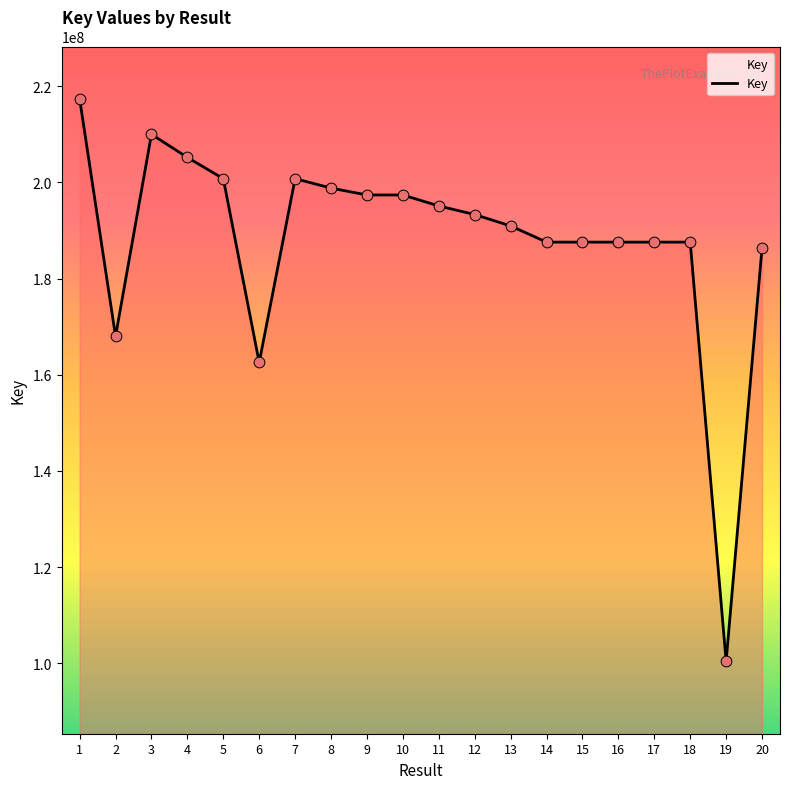

What is the change in value from 2 to 11?

+27125121